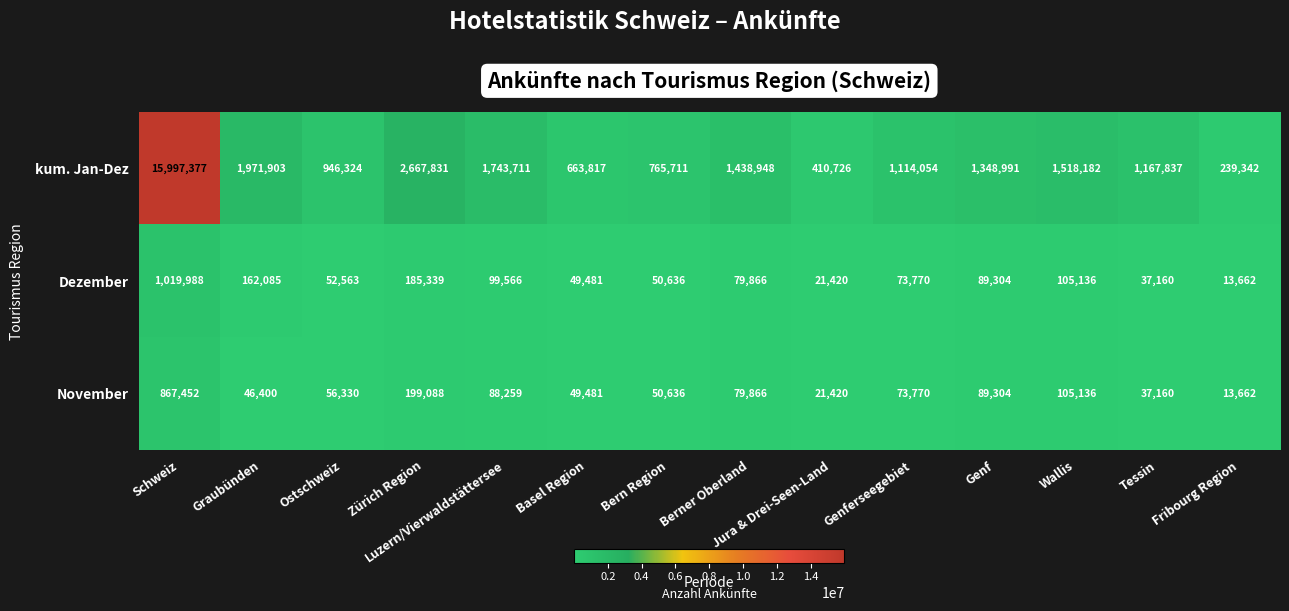

How many series are shown in this chart?

3